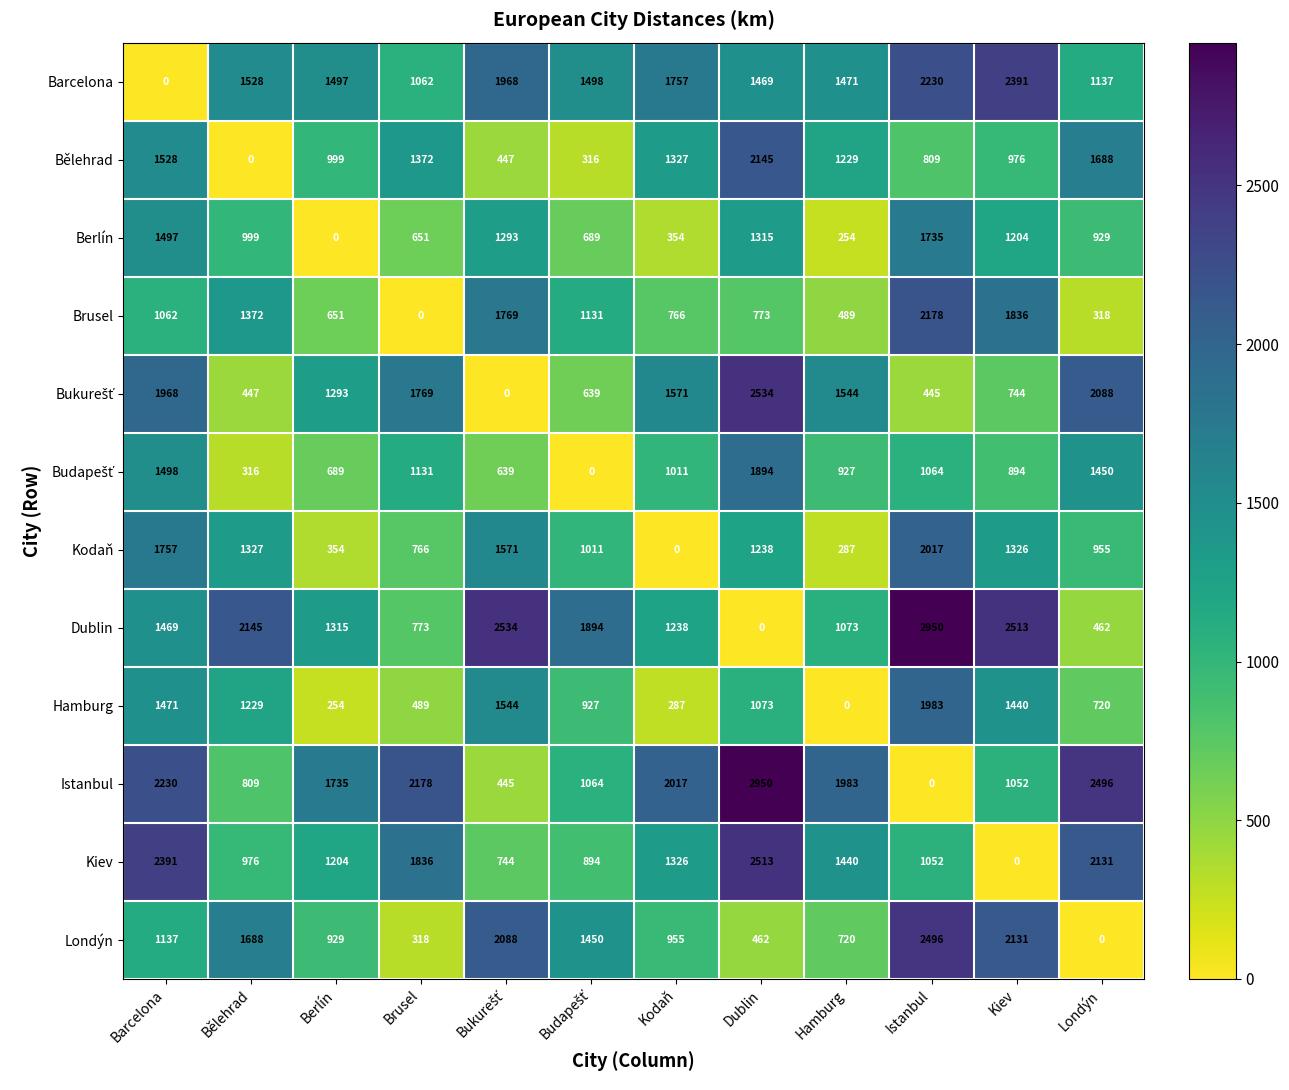

At which category is the sum across all series the highest?

Istanbul